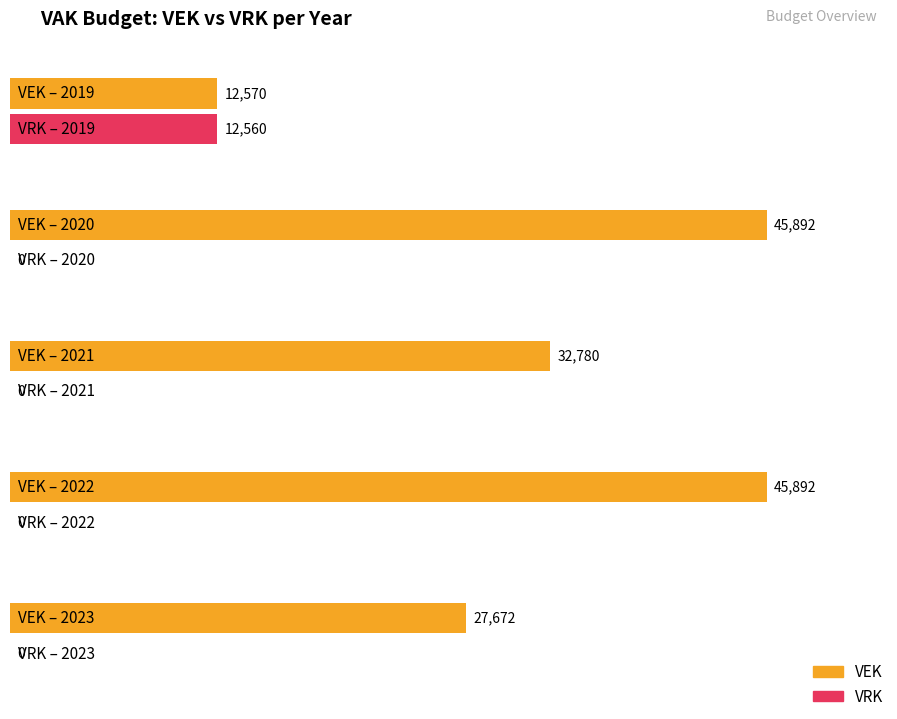

Does the chart contain stacked bars?

No